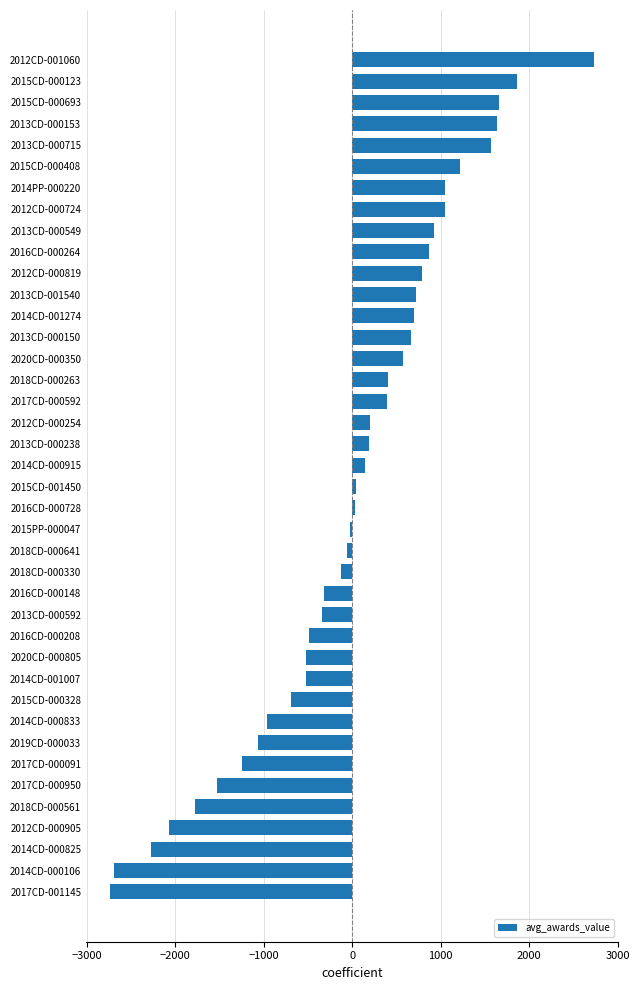

True or false: the data shows -2731.3 at 2017CD-001145.

True